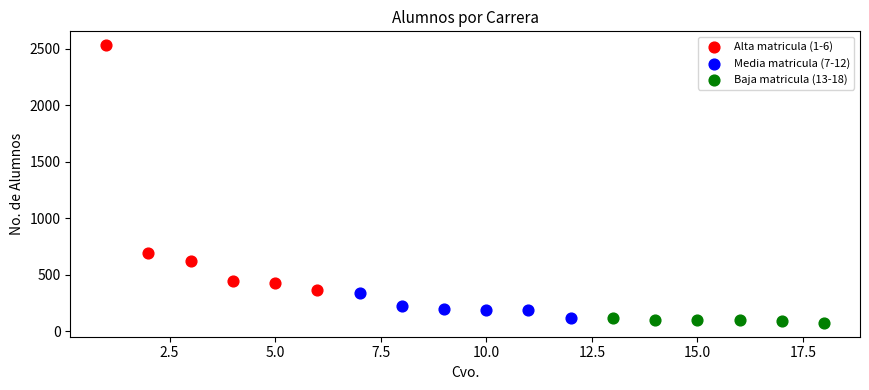

Which series has the widest spread of Y values?

Alta matricula (1-6)